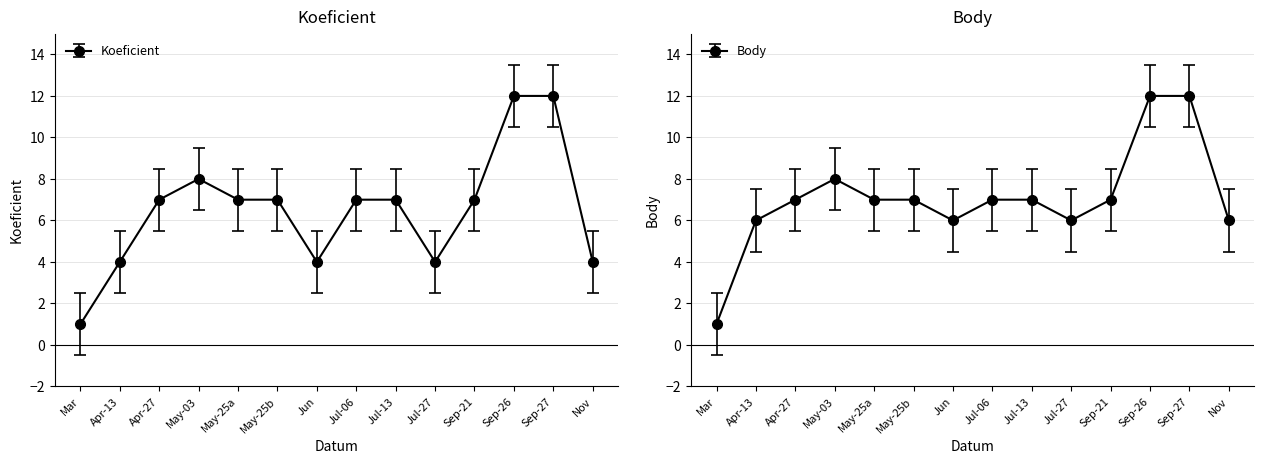

True or false: Body and Koeficient intersect in this chart.

False